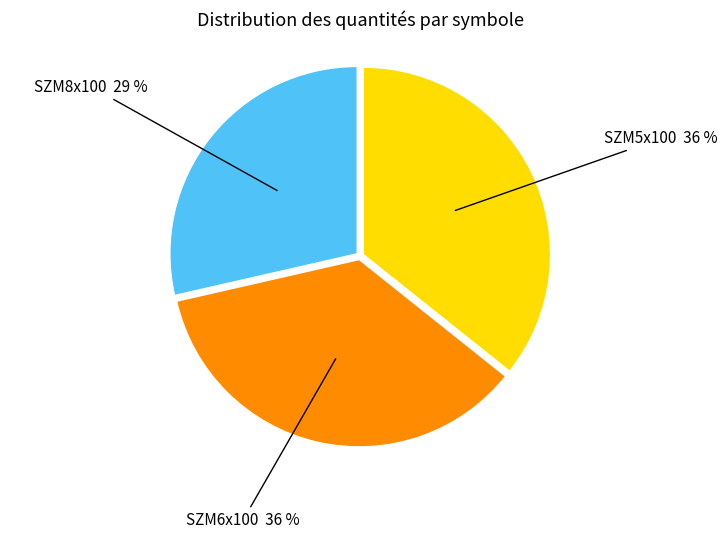

What percentage is the SZM6x100 slice, to the nearest percent?

36%